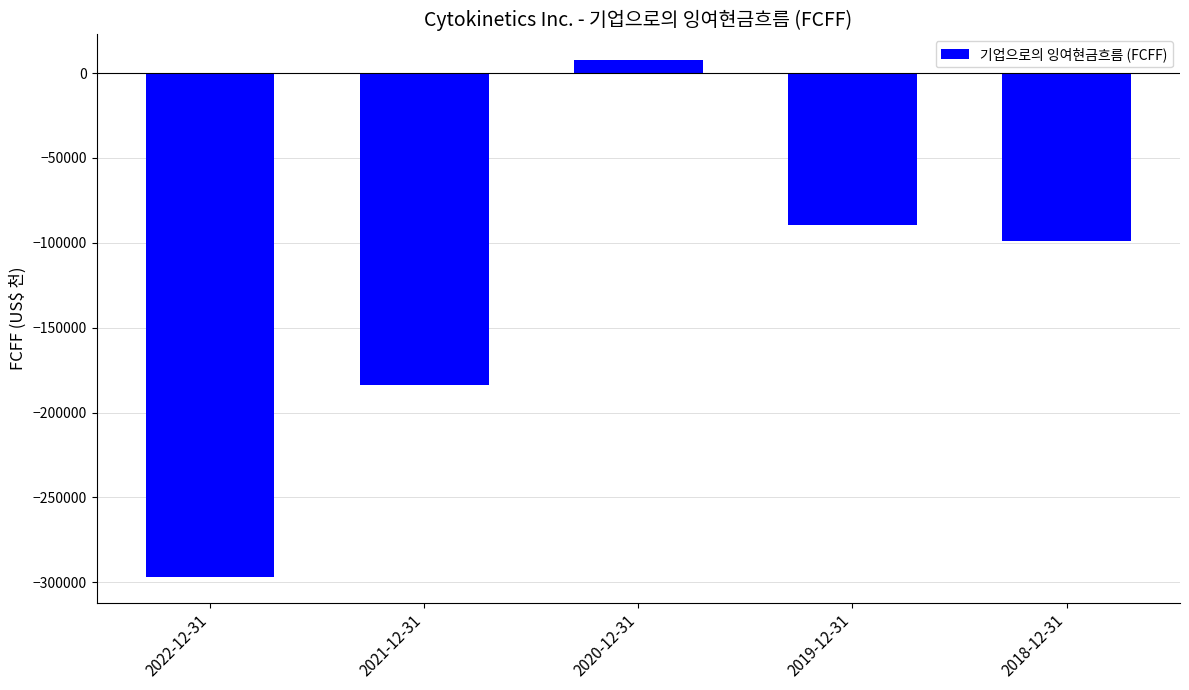

True or false: the data shows -183513 at 2021-12-31.

True